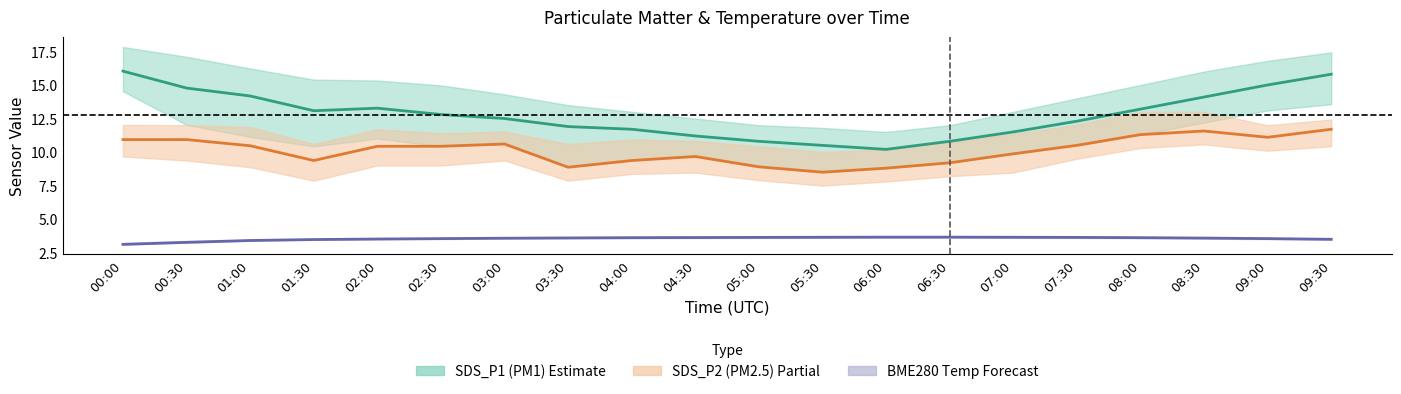

How many lines are shown in the chart?

3